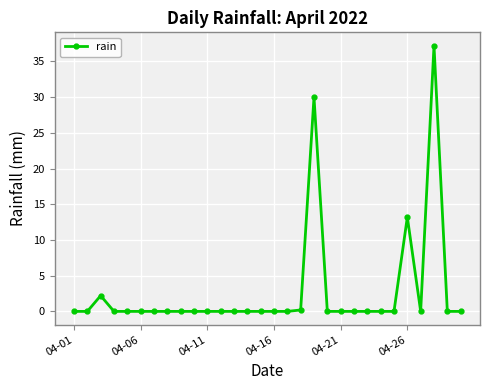

Is this an area chart (filled region under the line)?

No